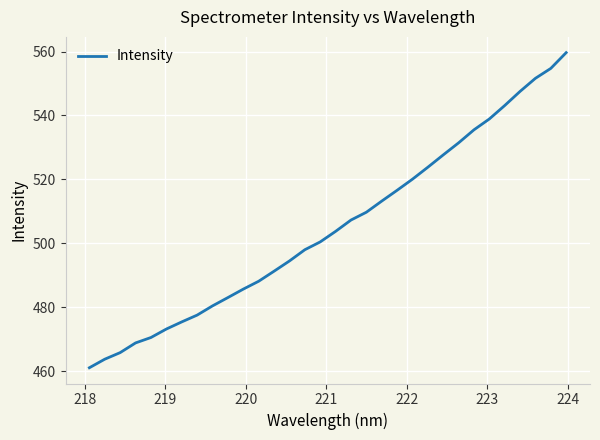

What is the minimum value shown in the chart?

461.0